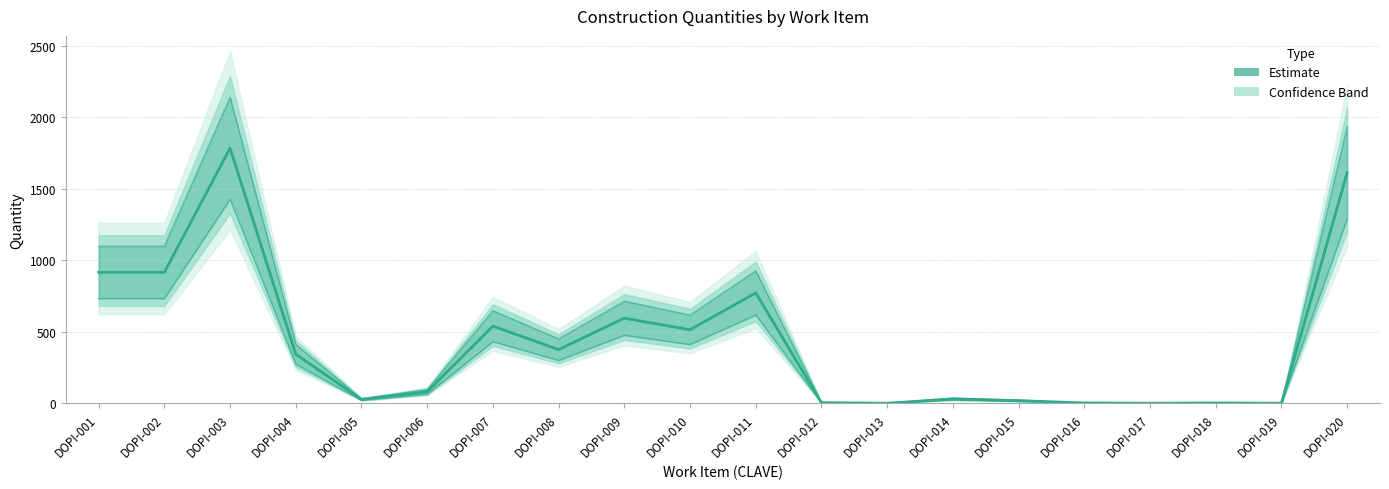

At which category does the data reach its first local peak?

DOPI-003